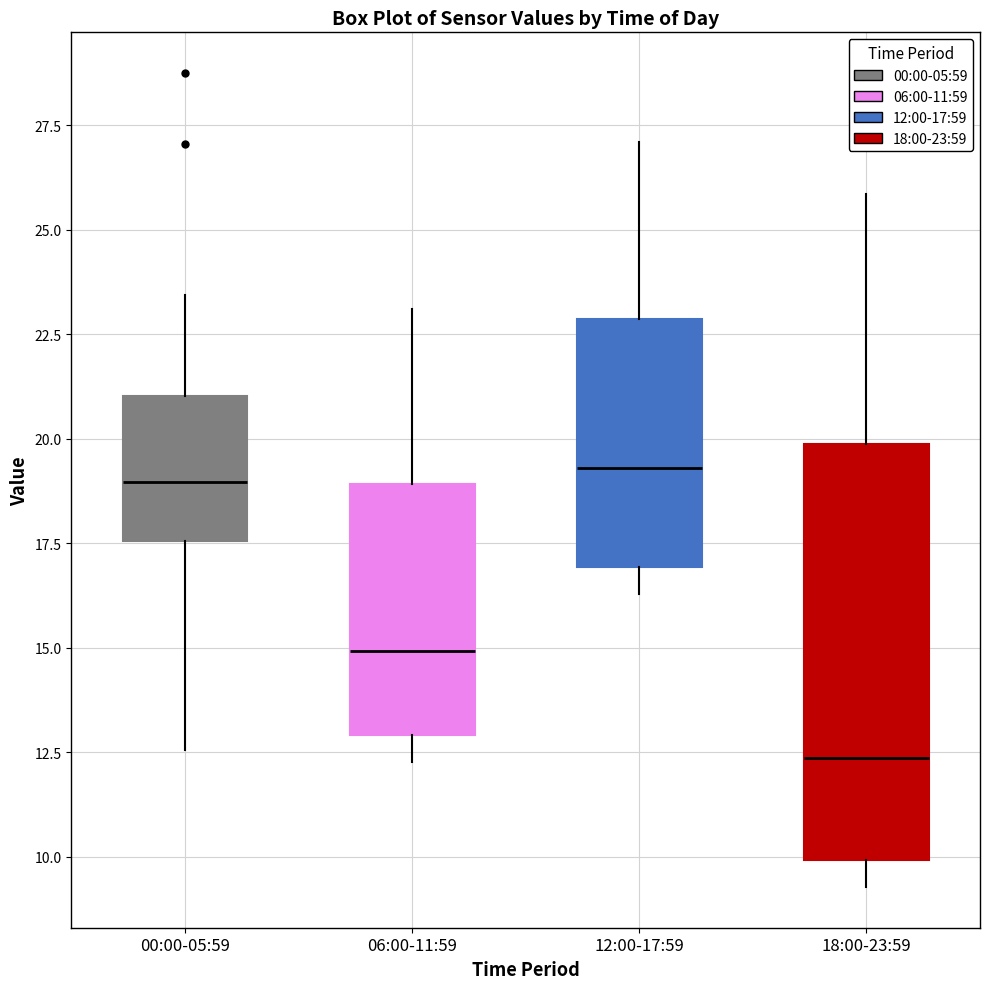

Reading left to right, transcribe this box plot: for each box, give where its median line is, the range the box spans, and where its two whiskers end, as read against the y-axis. The values are not printed on the chart, so give them approximately, as read against the axis.

00:00-05:59: median 19.0, box 17.5 to 21.0, whiskers 12.5 to 23.5
06:00-11:59: median 15.0, box 13.0 to 19.0, whiskers 12.5 to 23.0
12:00-17:59: median 19.5, box 17.0 to 23.0, whiskers 16.5 to 27.0
18:00-23:59: median 12.5, box 10.0 to 20.0, whiskers 9.5 to 26.0